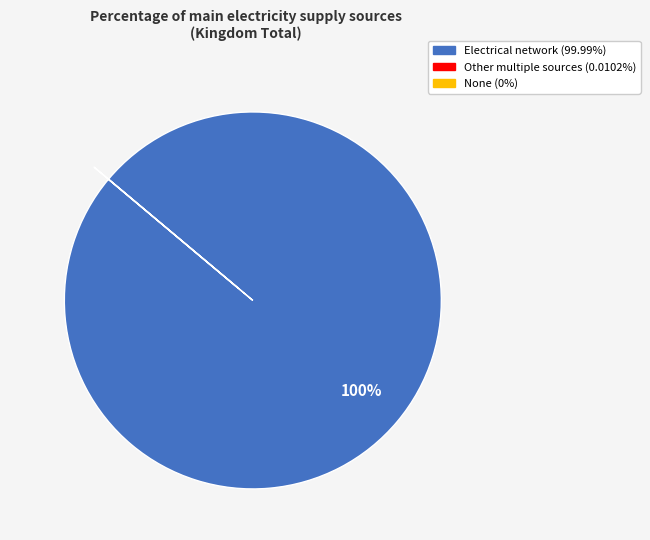

Is there any slice that represents more than half of the pie?

Yes